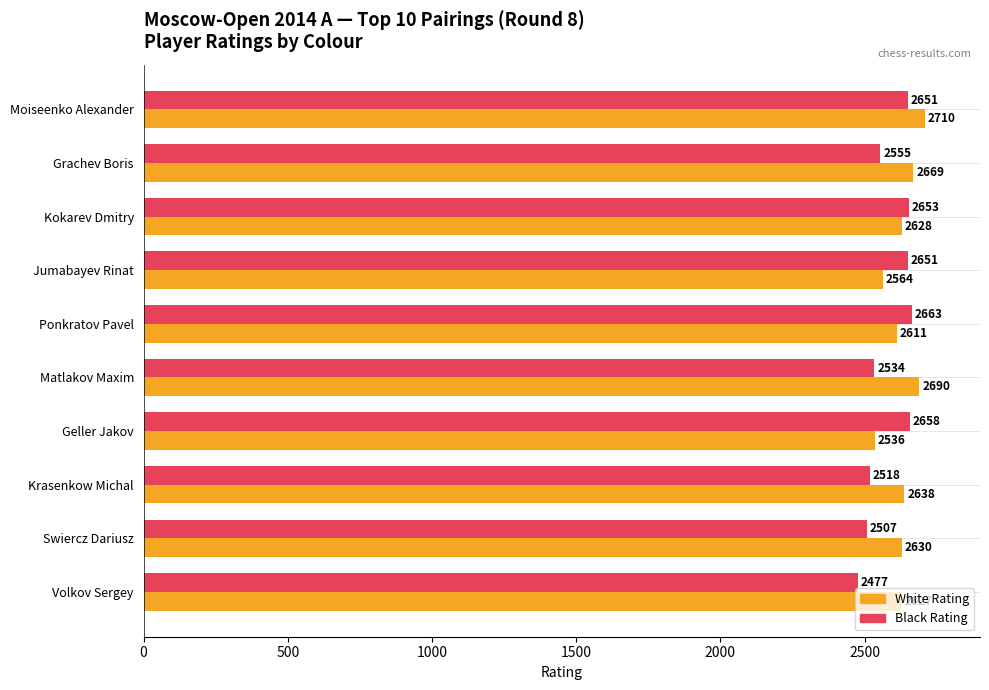

What is the spread (max minus min) of values at Geller Jakov?

122